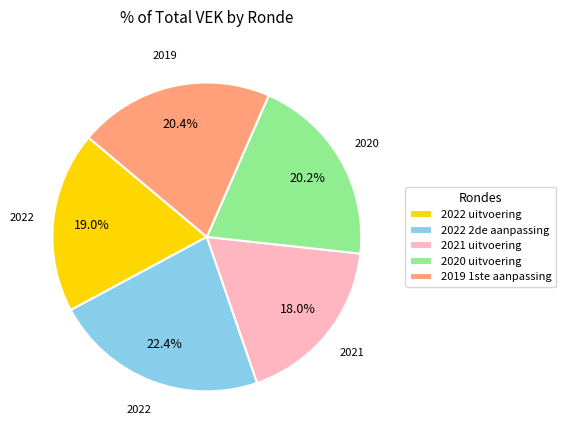

Which category has the biggest portion of the pie?

2022 2de aanpassing